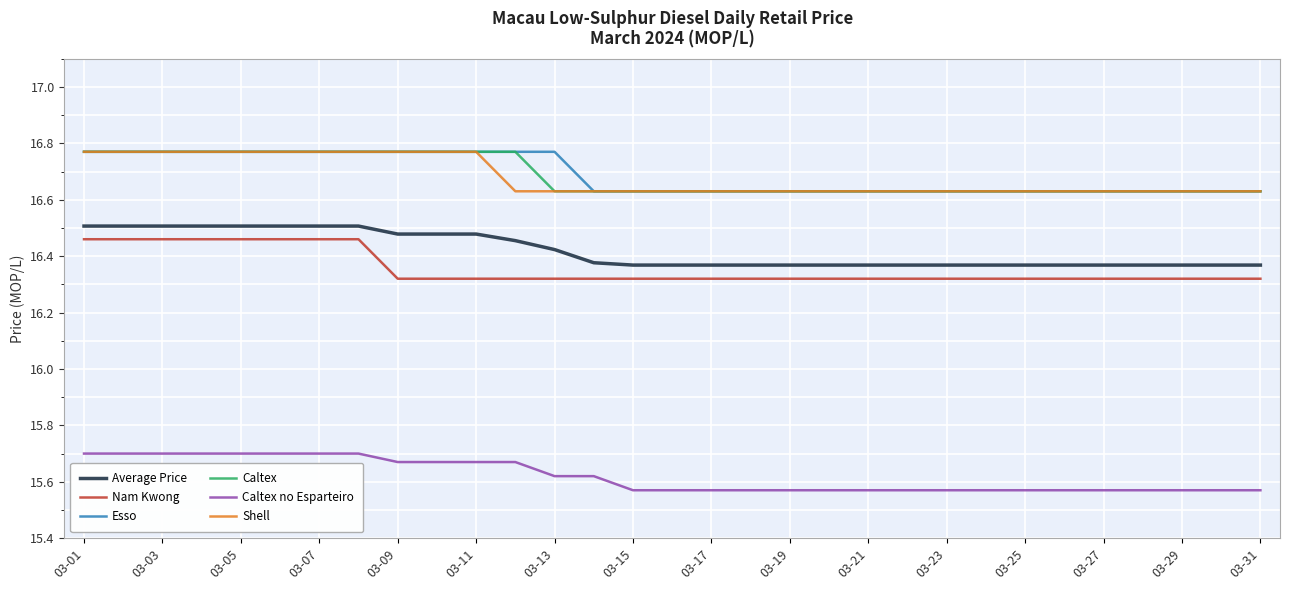

True or false: Nam Kwong and Shell cross at least once.

False